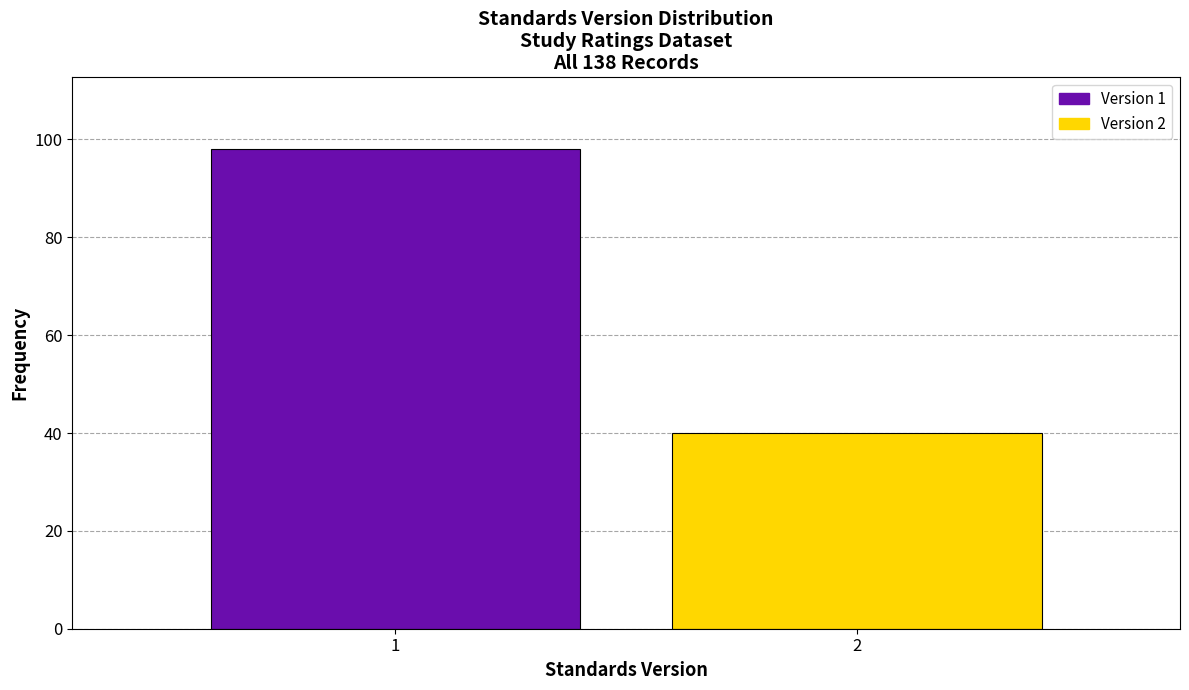

Reading right to left, what are all the values shown in this chart?

2=40	1=98